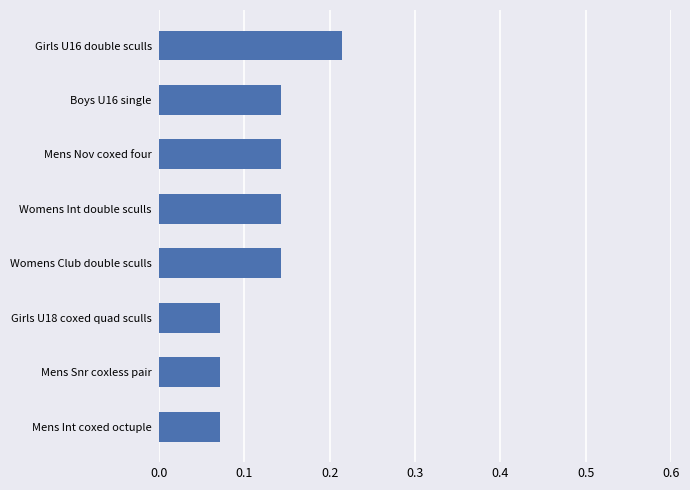

True or false: the data shows 0.0 at Girls U18 coxed quad sculls.

False